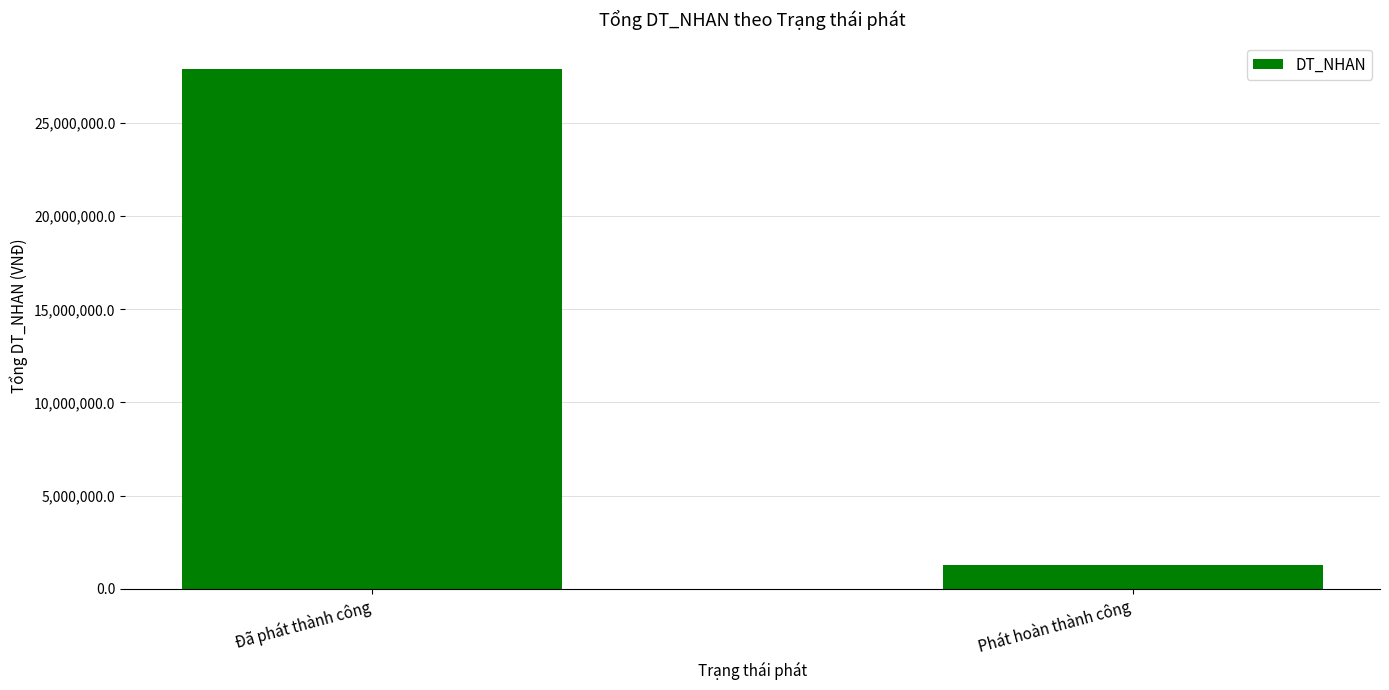

Between Phát hoàn thành công and Đã phát thành công, which is larger?

Đã phát thành công